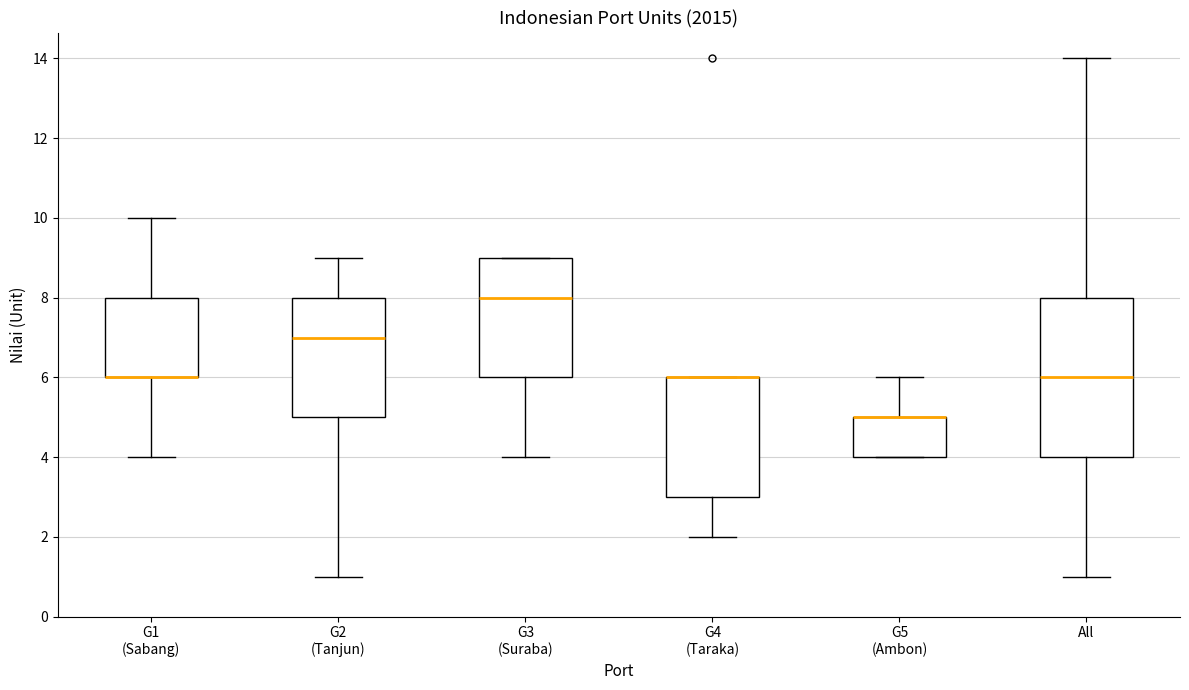

Reading left to right, transcribe this box plot: for each box, give where its median line is, the range the box spans, and where its two whiskers end, as read against the y-axis. The values are not printed on the chart, so give them approximately, as read against the axis.

G1 (Sabang): median 6 (drawn on the box's lower edge), box 6 to 8, whiskers 4 to 10
G2 (Tanjun): median 7, box 5 to 8, whiskers 1 to 9
G3 (Suraba): median 8, box 6 to 9, whiskers 4 to 9
G4 (Taraka): median 6 (drawn on the box's upper edge), box 3 to 6, whiskers 2 to 6
G5 (Ambon): median 5 (drawn on the box's upper edge), box 4 to 5, whiskers 4 to 6
All: median 6, box 4 to 8, whiskers 1 to 14